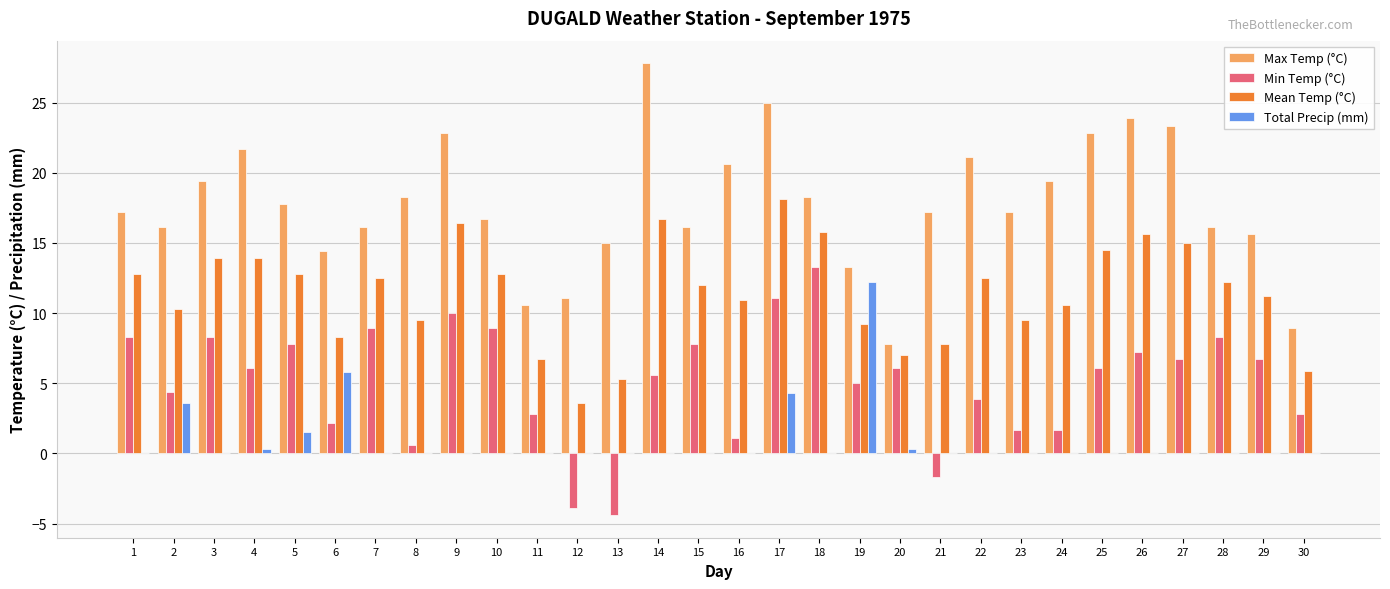

What is the spread (max minus min) of values at 8?

18.3